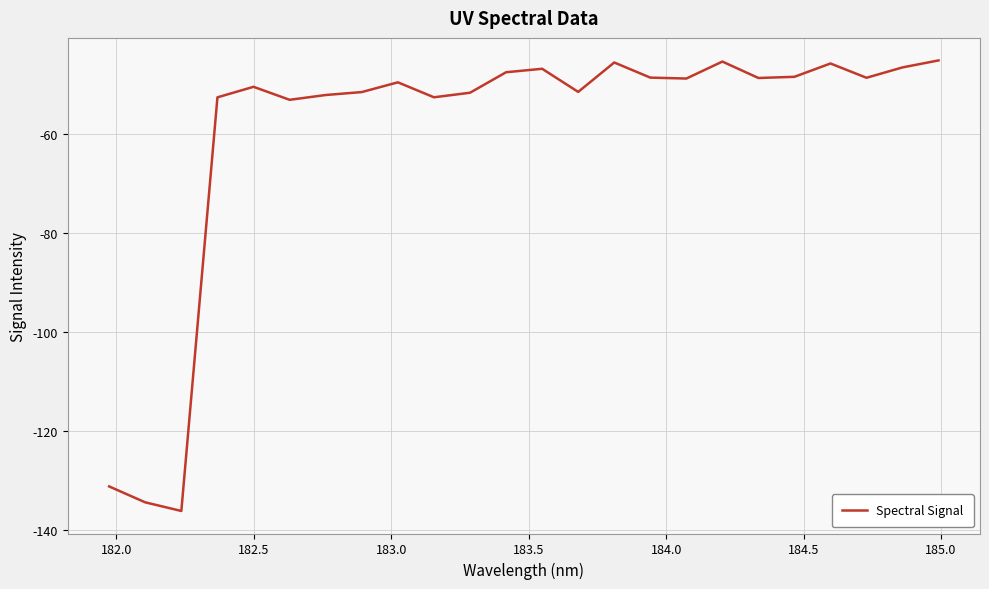

What is the maximum value shown in the chart?

-45.0